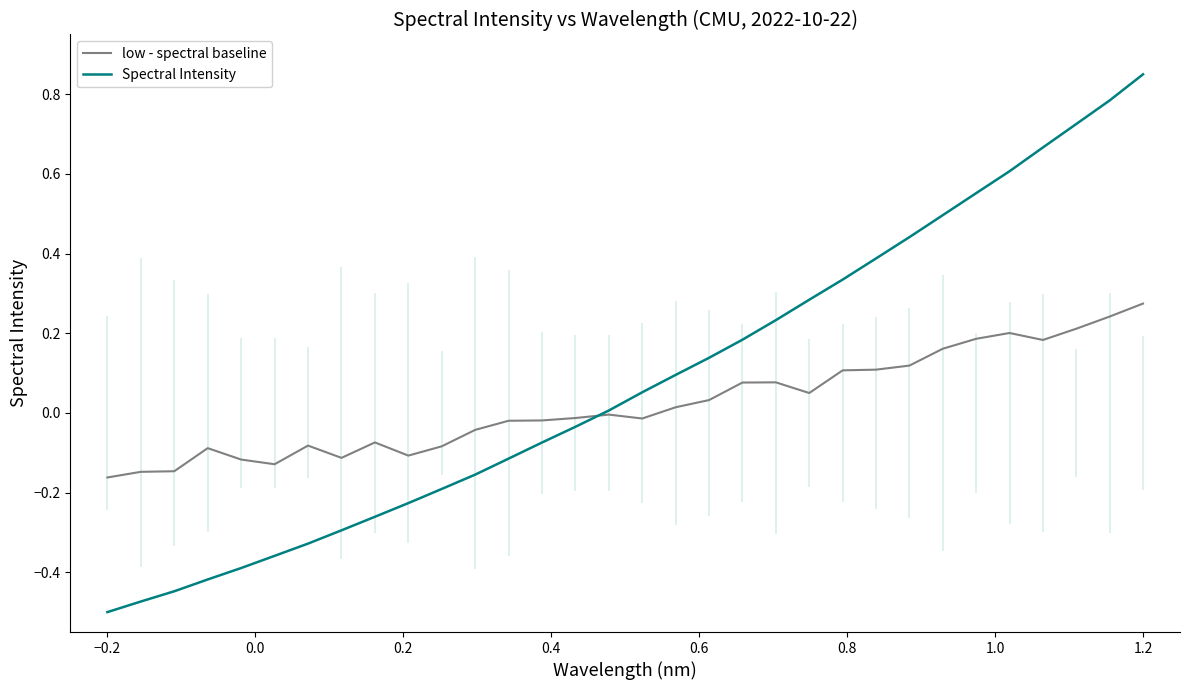

Which series changed the most between −0.2 and 0.4?

Spectral Intensity